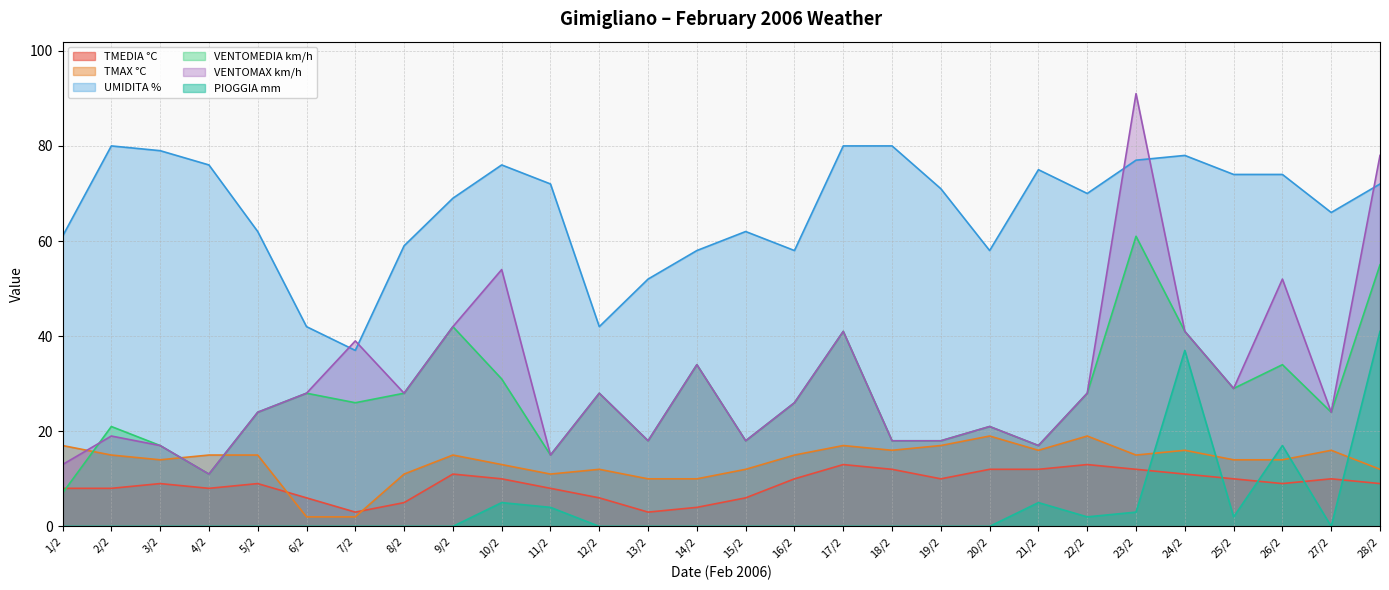

Where is PIOGGIA mm nearest to the value 20?

26/2